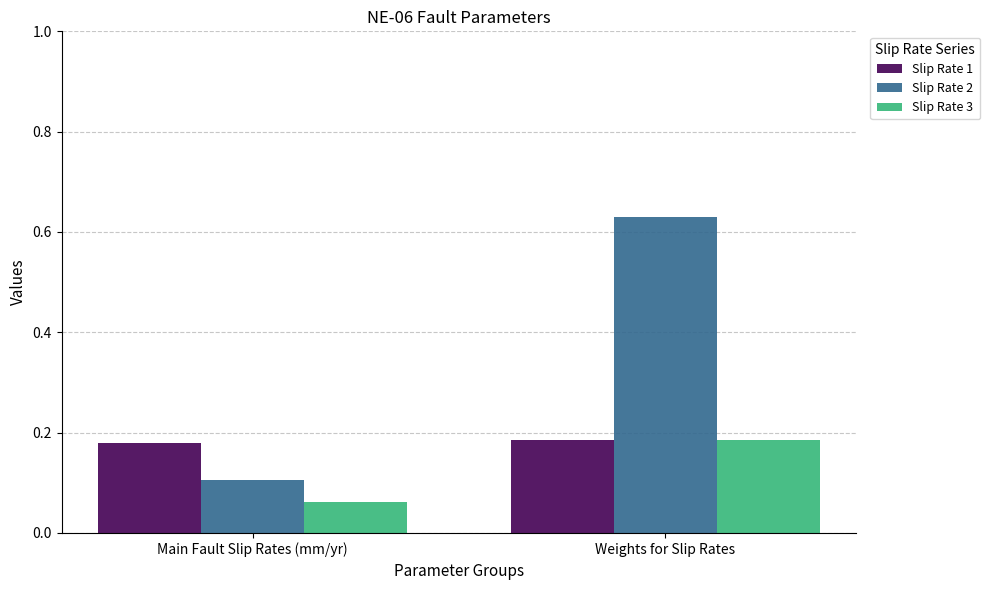

Is the value of Slip Rate 2 at Weights for Slip Rates greater than the value of Slip Rate 1 at Main Fault Slip Rates (mm/yr)?

Yes